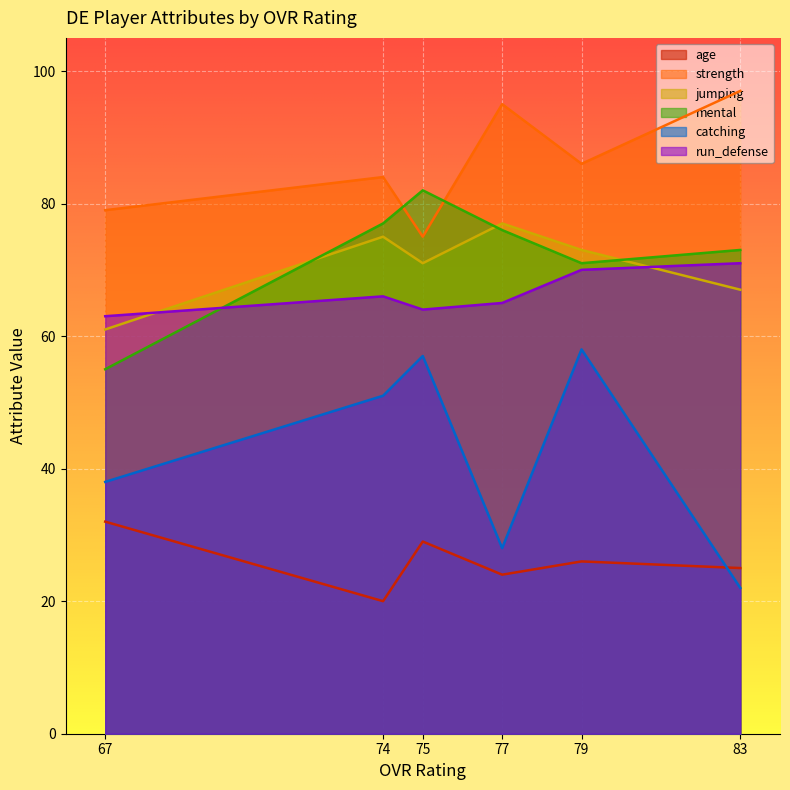

What value does the run_defense series have at 67?

63